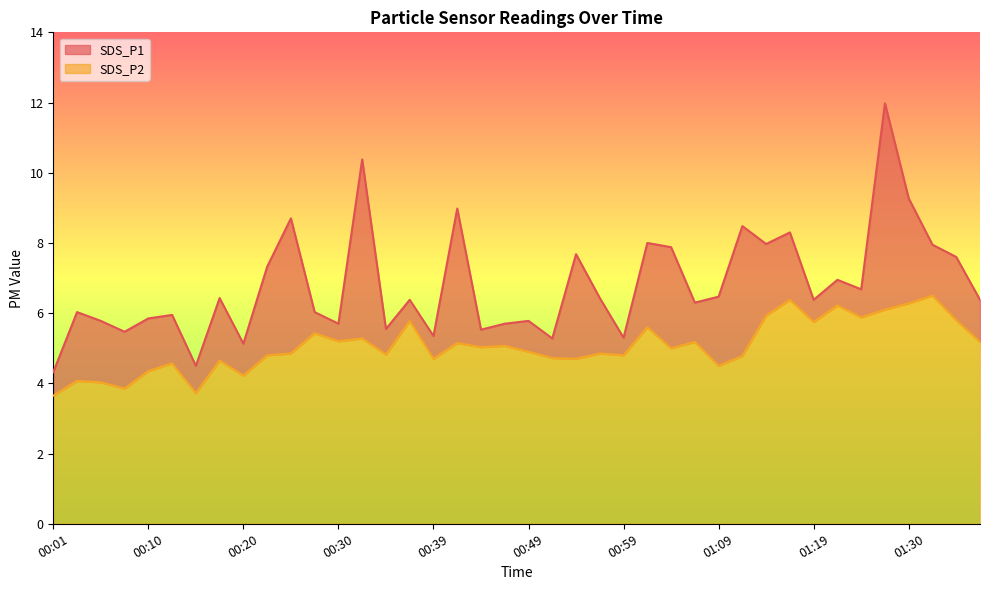

Rank the series by their maximum value, from highest to lowest.

SDS_P1, SDS_P2